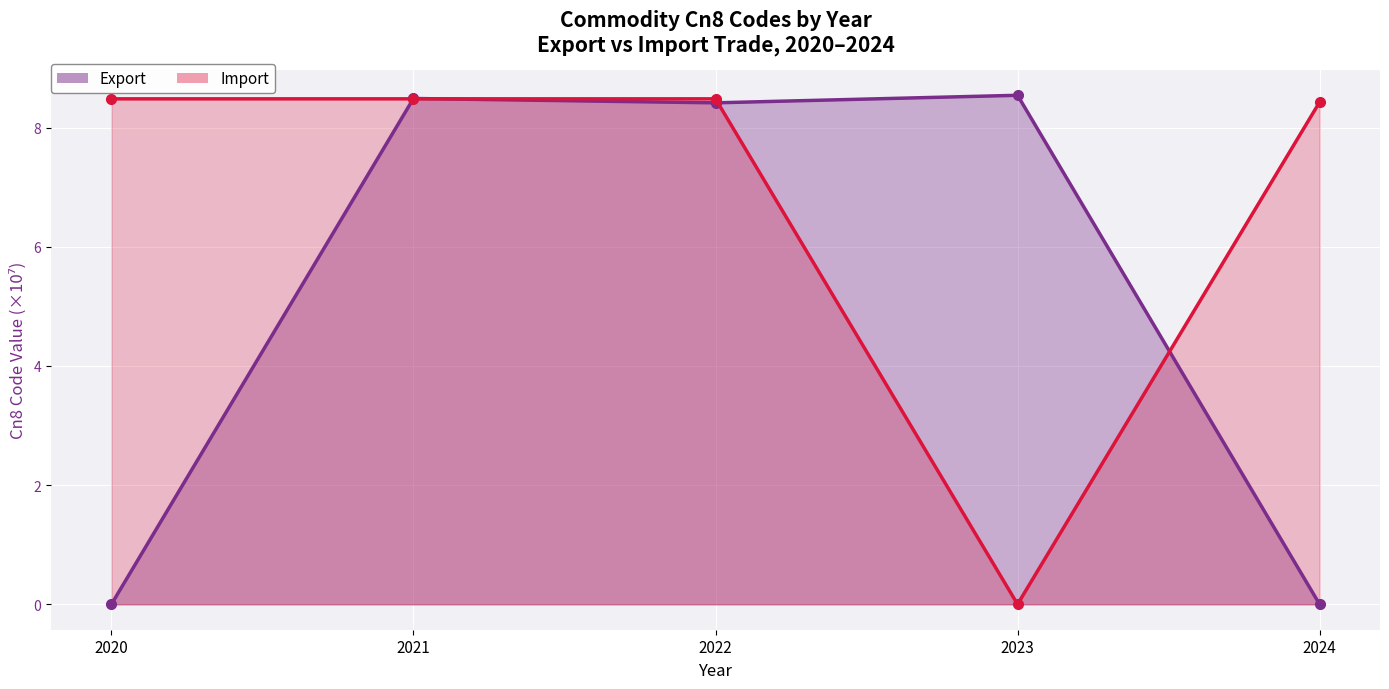

How many lines are shown in the chart?

2